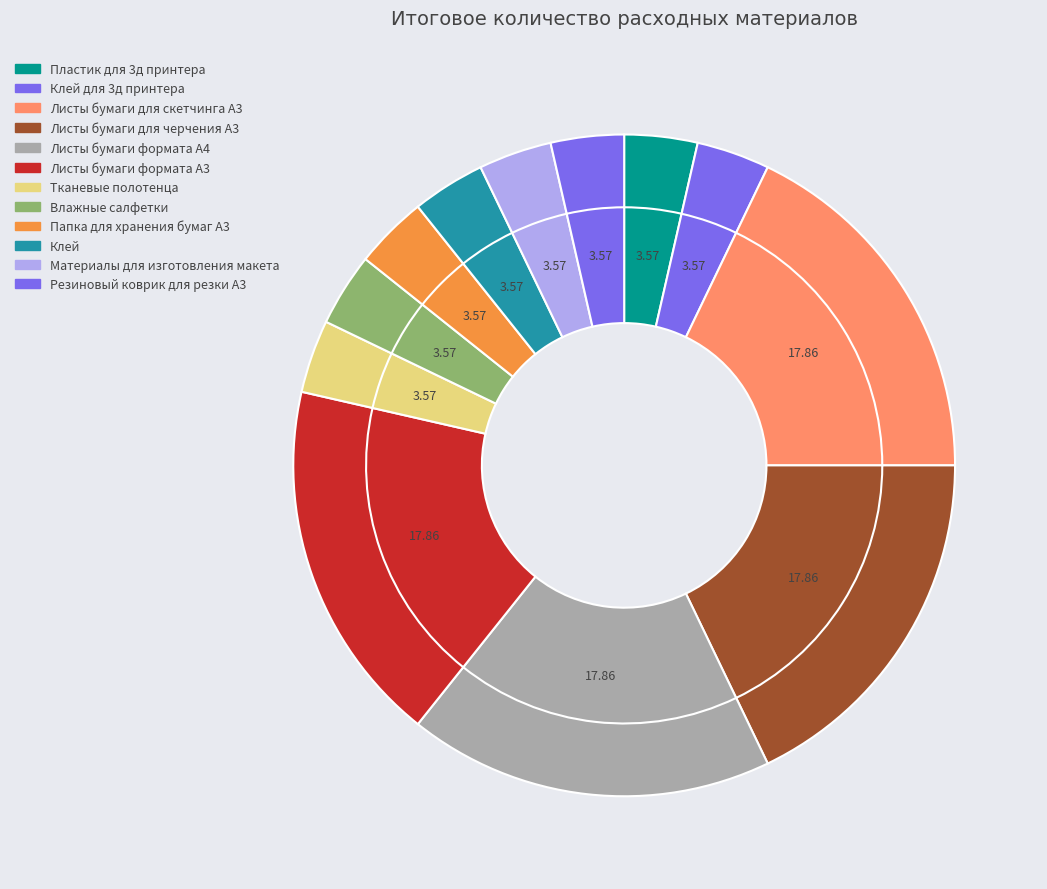

Is Пластик для 3д принтера the majority of the pie?

No